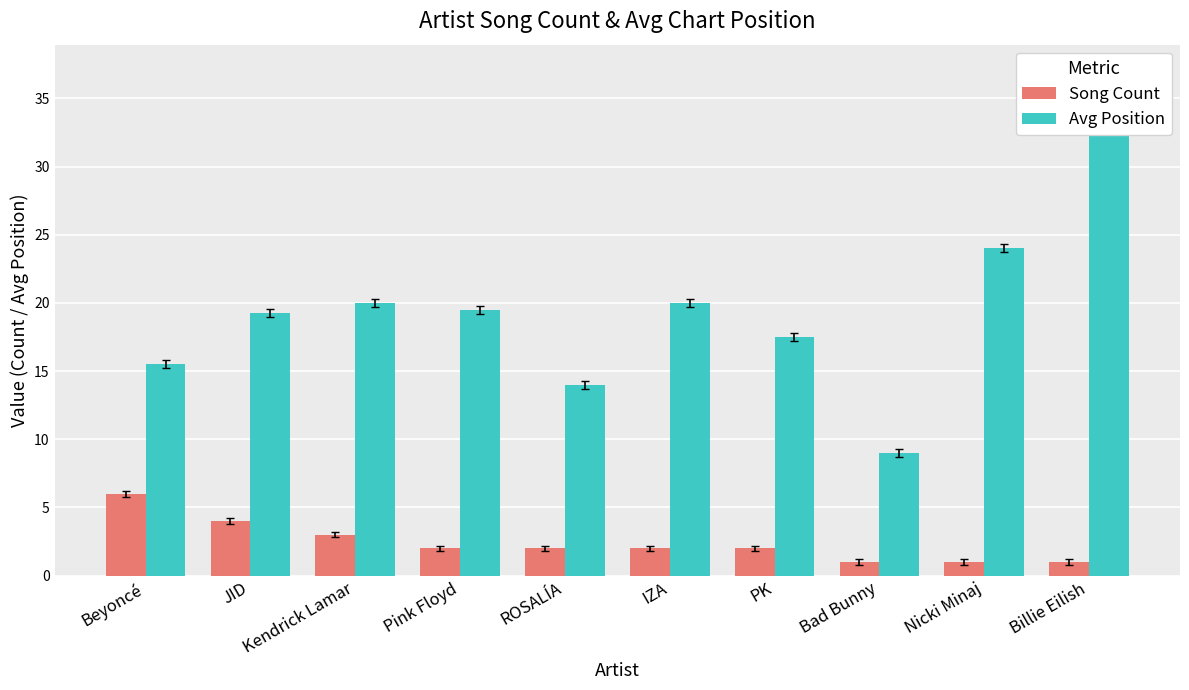

How many distinct data groups are displayed?

2